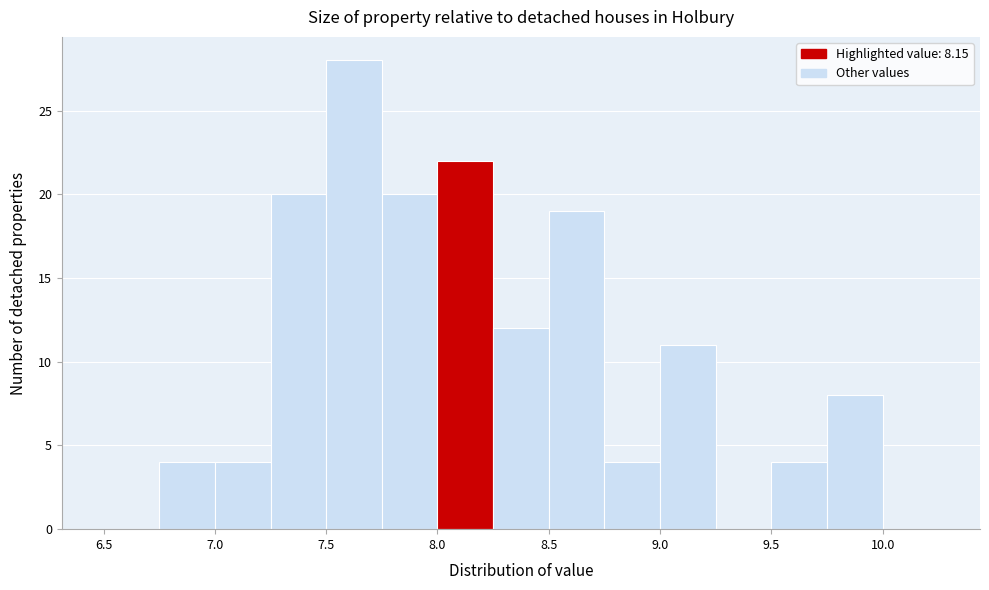

Reading left to right, transcribe this chart: for each bar, give the range it covers on the x-axis and its height. The values are not printed on the chart, so give them approximately, as read against the axis.

6.50 to 6.75: 0
6.75 to 7.00: 4
7.00 to 7.25: 4
7.25 to 7.50: 20
7.50 to 7.75: 28
7.75 to 8.00: 20
8.00 to 8.25: 22
8.25 to 8.50: 12
8.50 to 8.75: 19
8.75 to 9.00: 4
9.00 to 9.25: 11
9.25 to 9.50: 0
9.50 to 9.75: 4
9.75 to 10.00: 8
10.00 to 10.25: 0